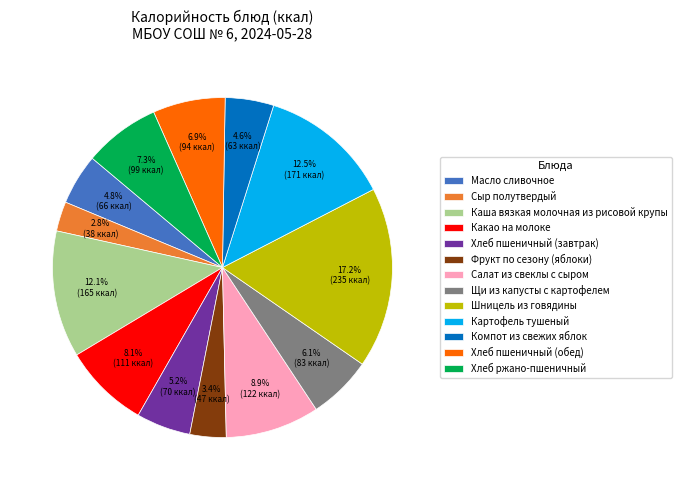

To the nearest percent, what is the difference between the Картофель тушеный and Фрукт по сезону (яблоки) slice percentages?

9%